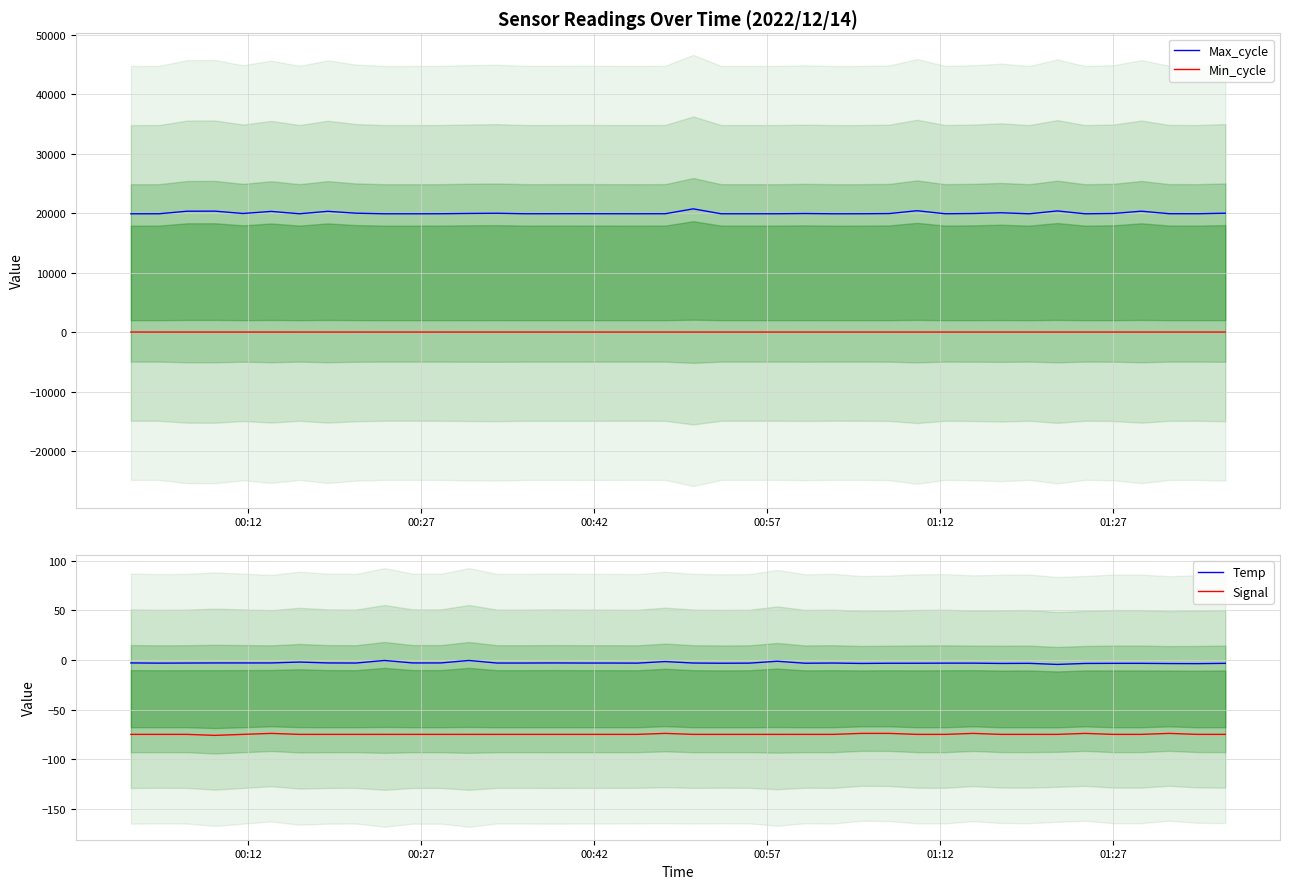

True or false: Max_cycle and Min_cycle intersect in this chart.

False